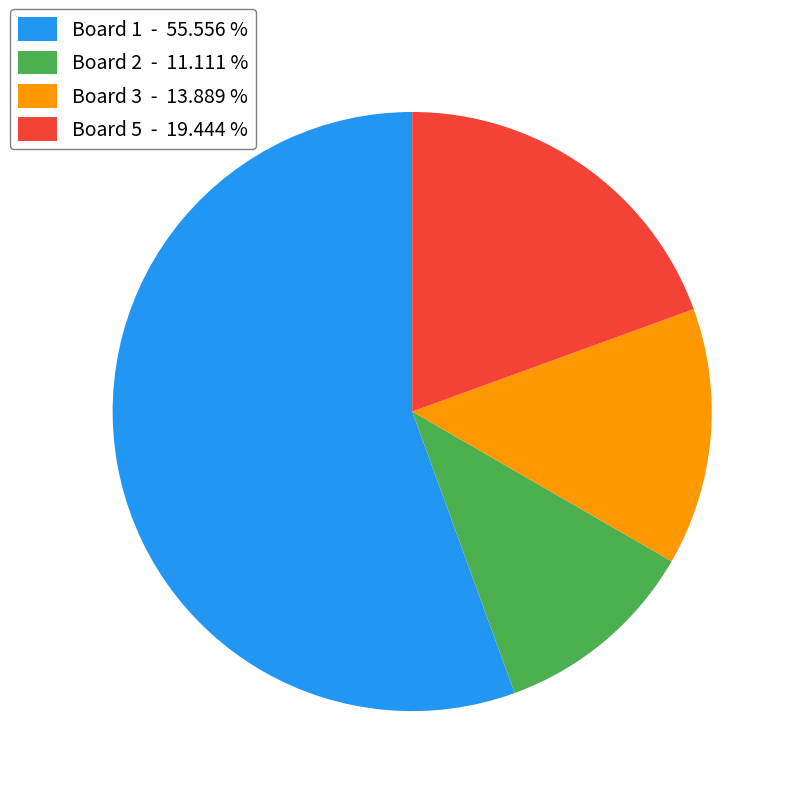

Rank the categories by value from highest to lowest.

Board 1 - 55.556 %, Board 5 - 19.444 %, Board 3 - 13.889 %, Board 2 - 11.111 %